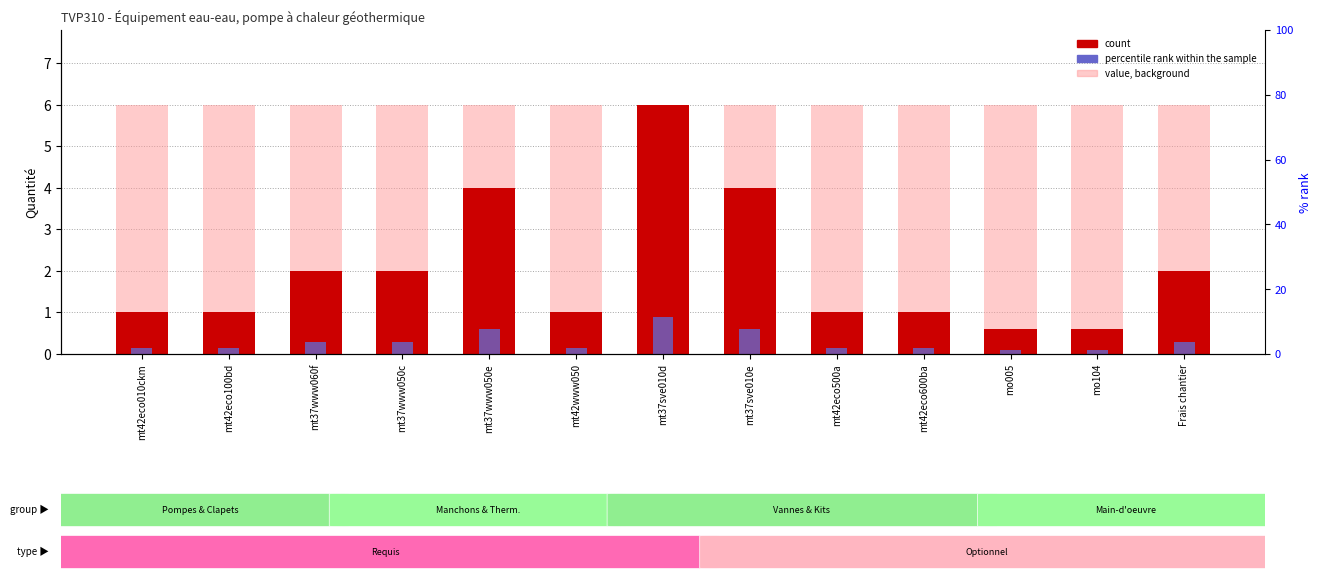

What is the total value across all series at mt37www050e?

4.6